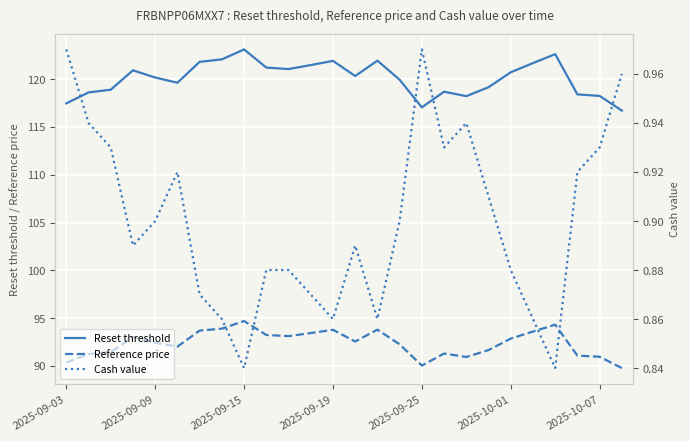

True or false: Reset threshold and Reference price cross at least once.

False